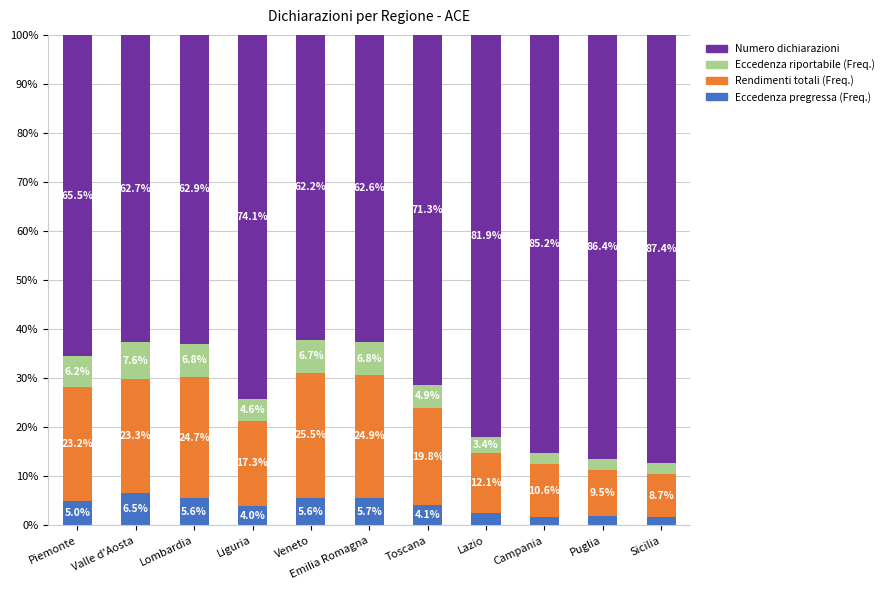

At which label does Eccedenza pregressa (Freq.) first exceed 4?

Piemonte